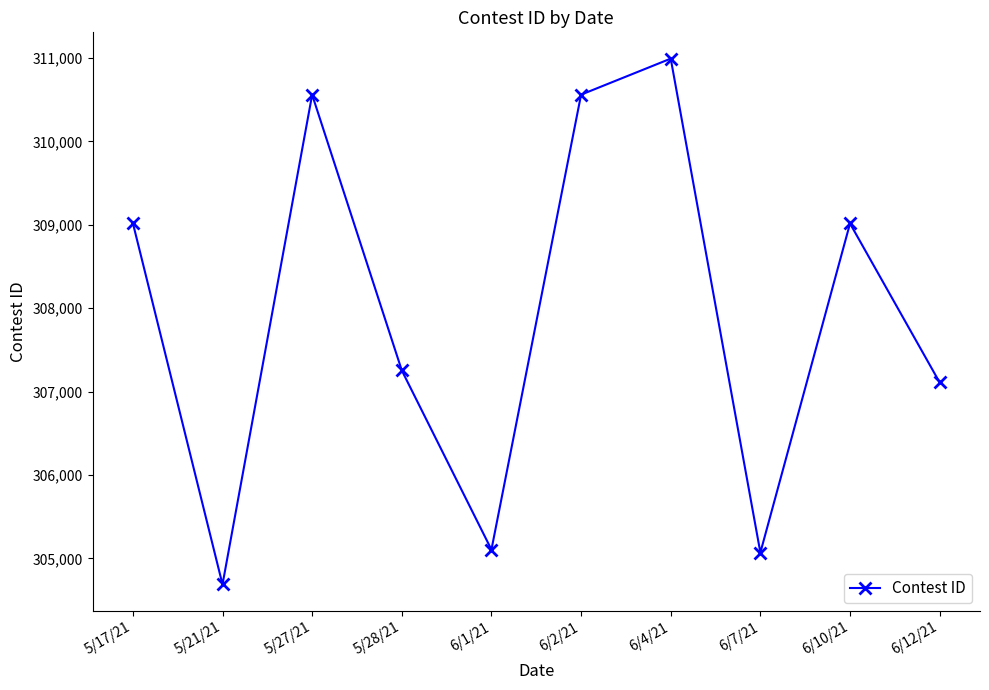

What is the minimum value shown in the chart?

304687